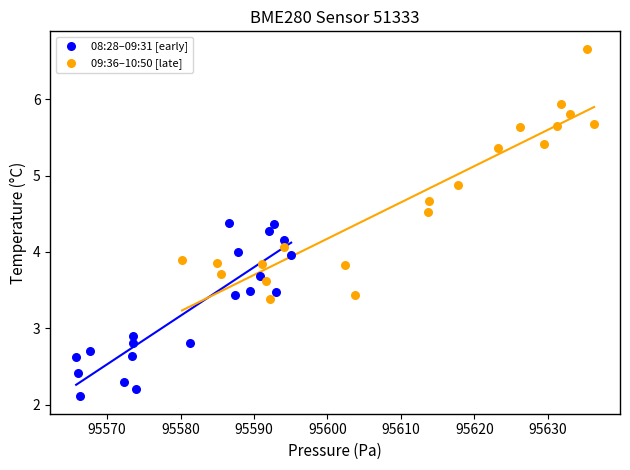

Which series has the widest spread of Y values?

09:36–10:50 [late]